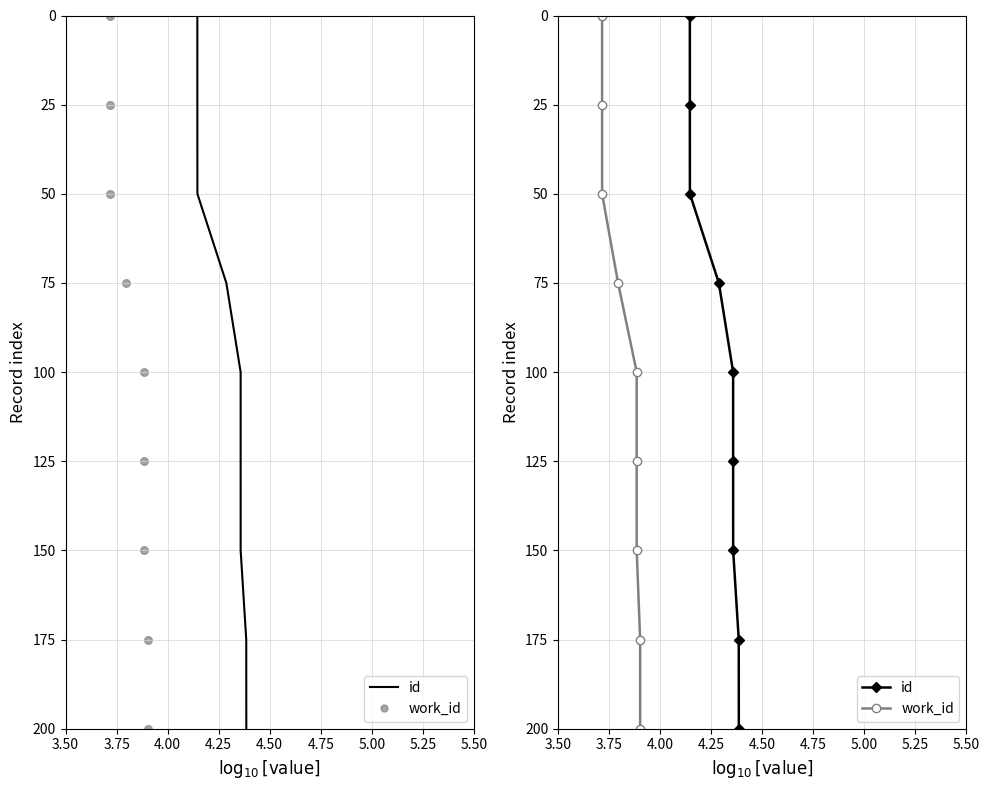

Which series contains the highest Y value?

id